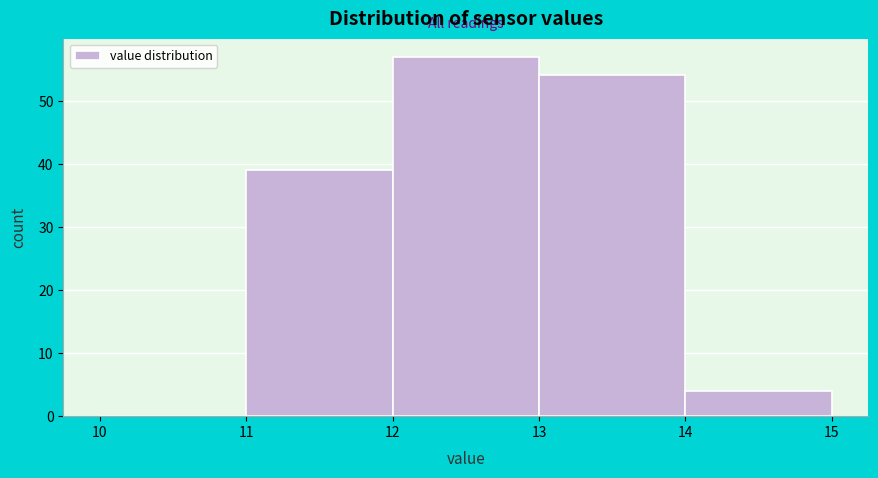

Reading left to right, transcribe this chart: for each bar, give the range it covers on the x-axis and its height. The values are not printed on the chart, so give them approximately, as read against the axis.

10 to 11: 0
11 to 12: 39
12 to 13: 57
13 to 14: 54
14 to 15: 4